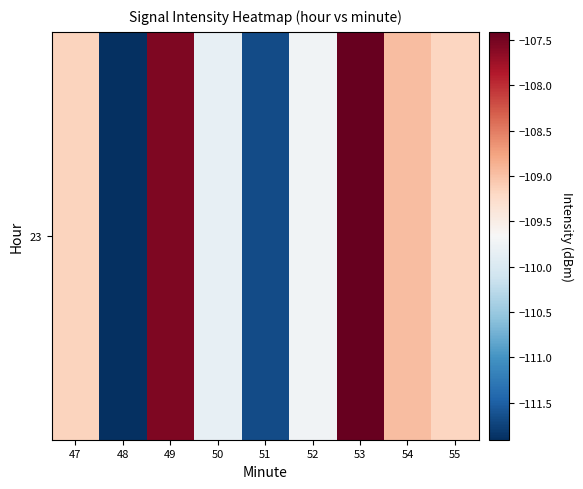

Reading left to right, extract all data points from this chart.

-109.2	-111.9	-107.6	-109.8	-111.7	-109.7	-107.4	-109.0	-109.2